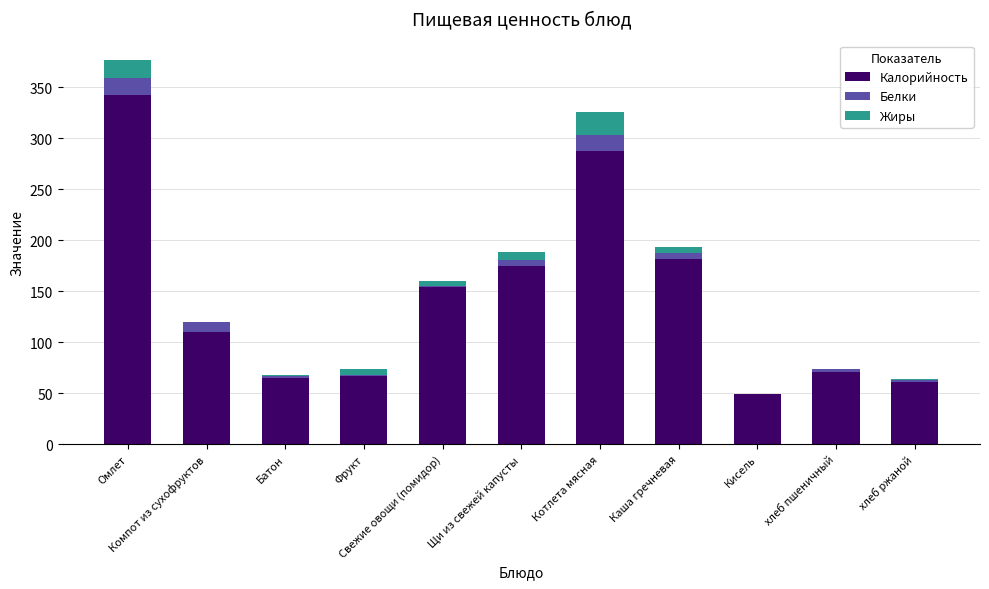

What position from the right is хлеб пшеничный?

2